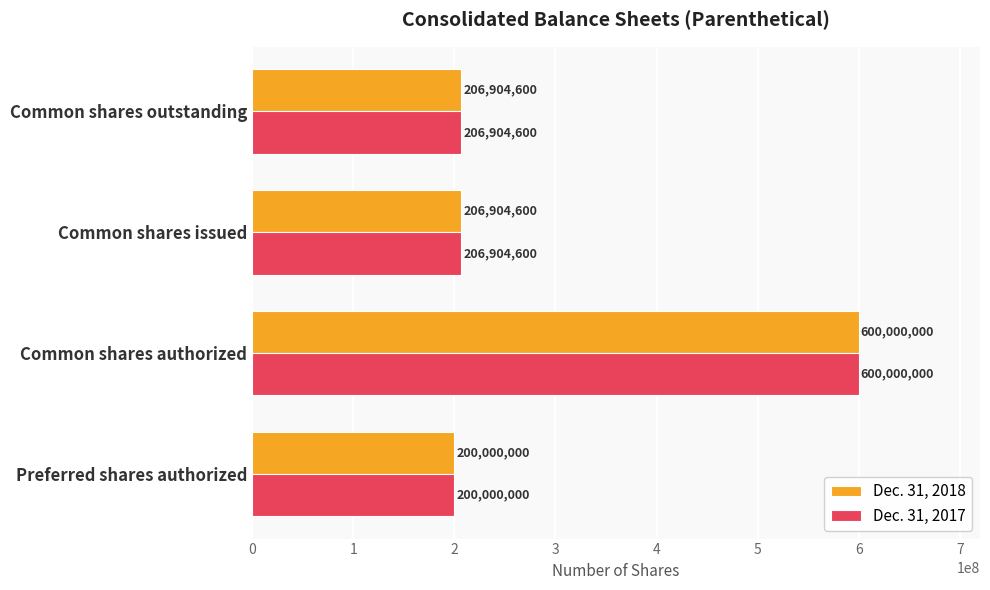

What is the lowest value of the Dec. 31, 2017 series?

200000000